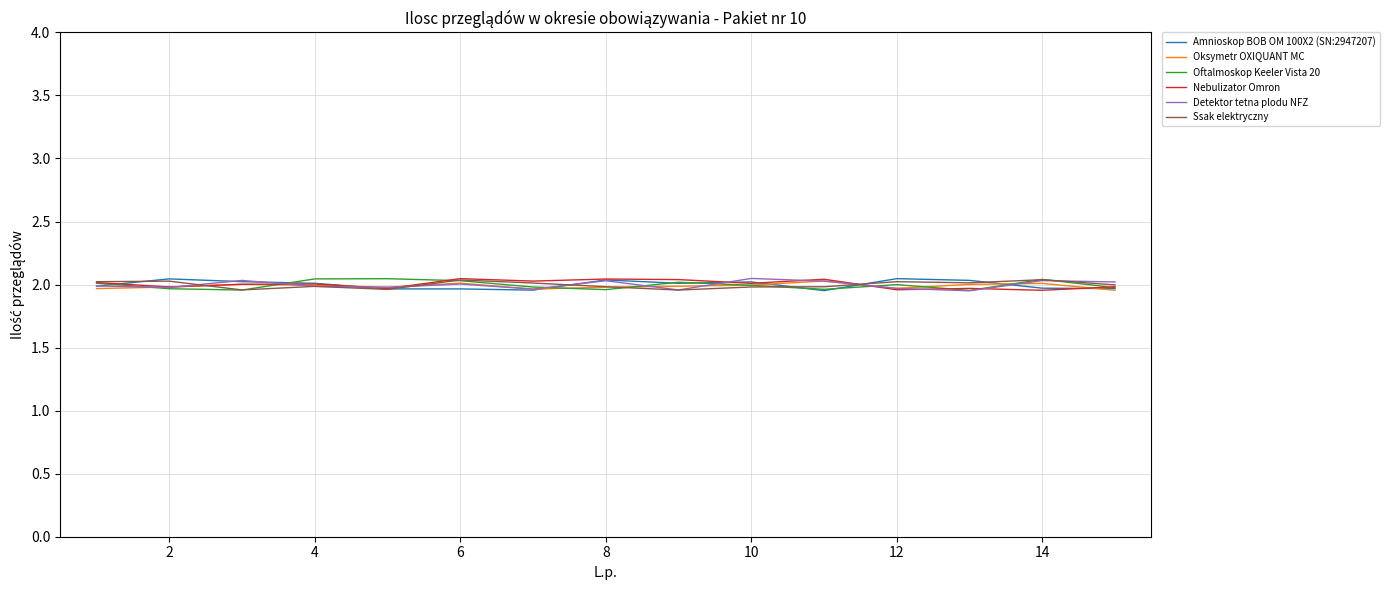

The Ssak elektryczny series shows 3.2 at 6. True or false?

False